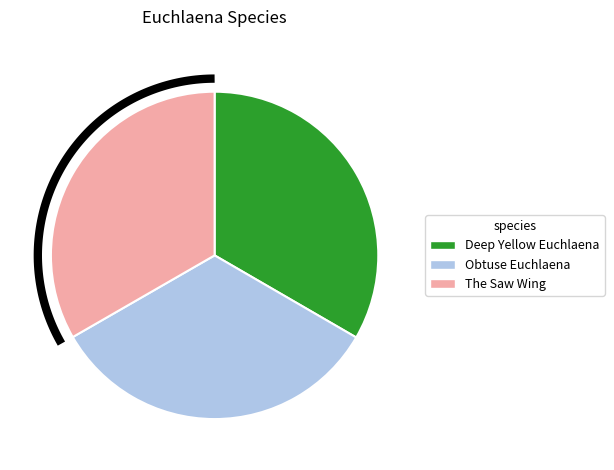

What is the total percentage of Obtuse Euchlaena and The Saw Wing?

66.6%